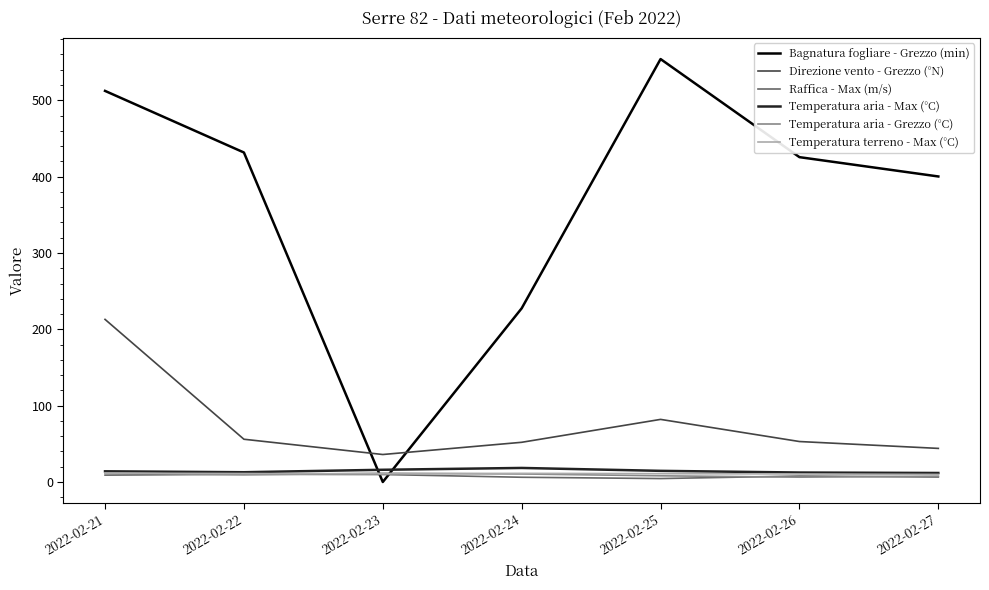

Which series ends up on top after the final intersection of Temperatura terreno - Max (°C) and Bagnatura fogliare - Grezzo (min)?

Bagnatura fogliare - Grezzo (min)